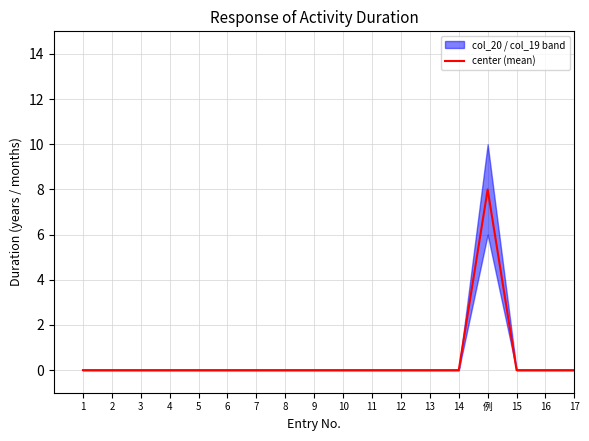

The chart shows a value of -3 at 14. True or false?

False